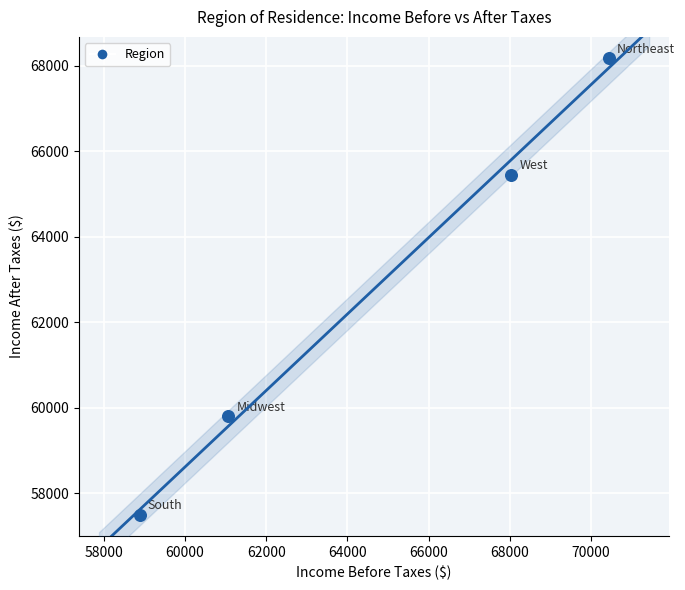

What is the average X value?

64603